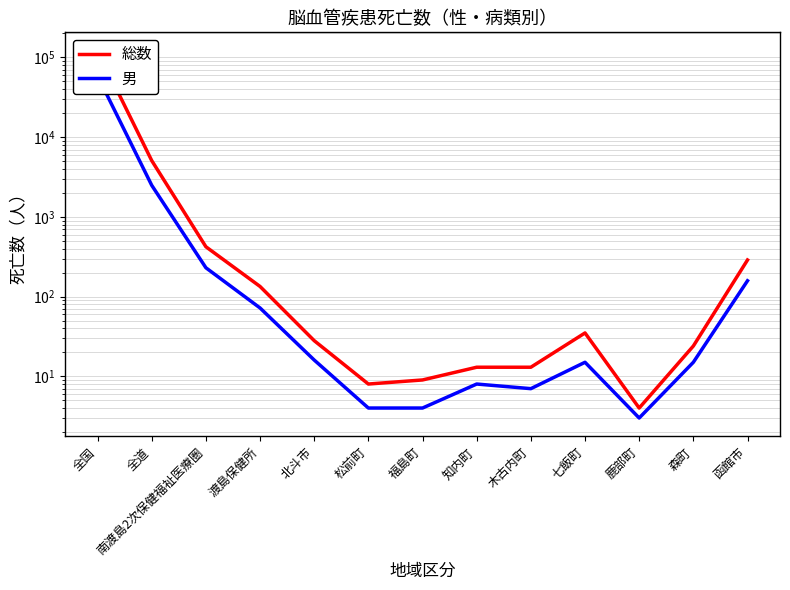

Rank the series by their maximum value, from highest to lowest.

総数, 男